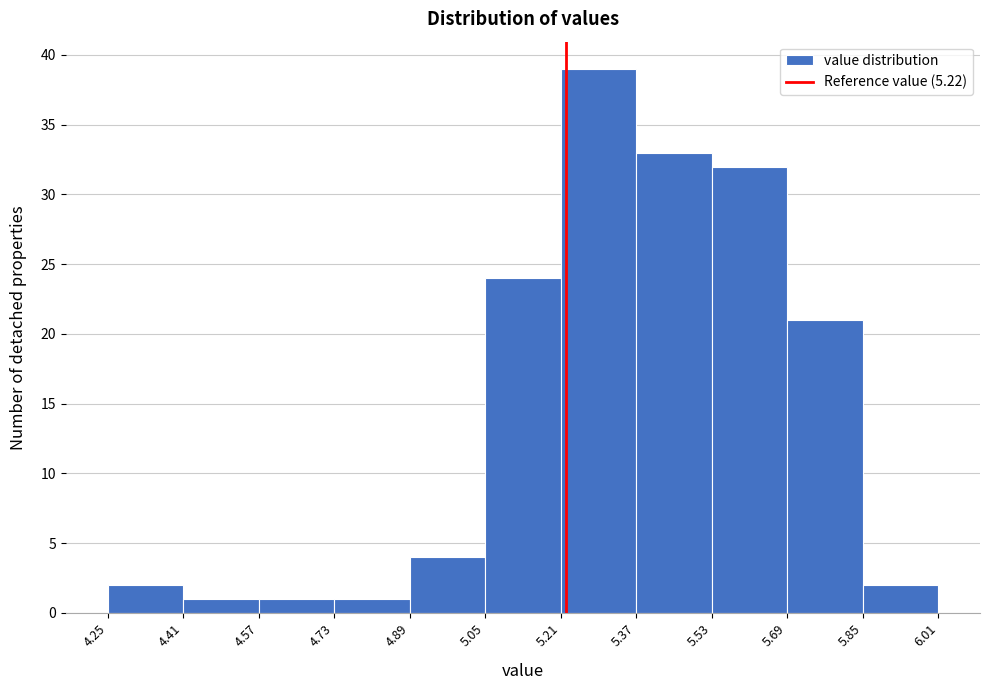

How tall is the bar that spans 5.05 to 5.21 on the x-axis? The values are not printed on the chart, so give them approximately, as read against the axis.

24